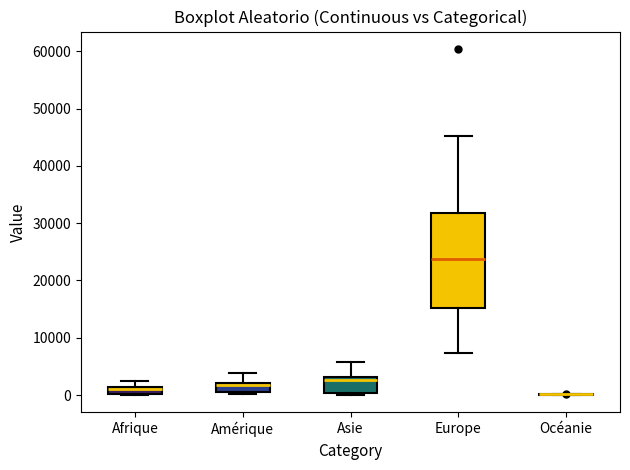

Comparing the boxes themselves (not the whiskers), which one is the tallest?

Europe